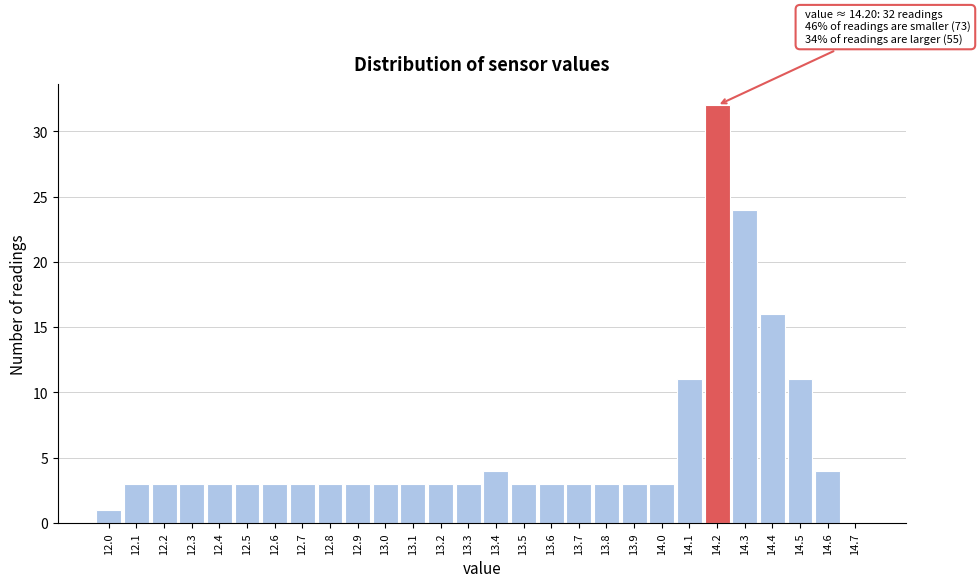

Which range on the x-axis has the tallest bar?

14.15 to 14.25